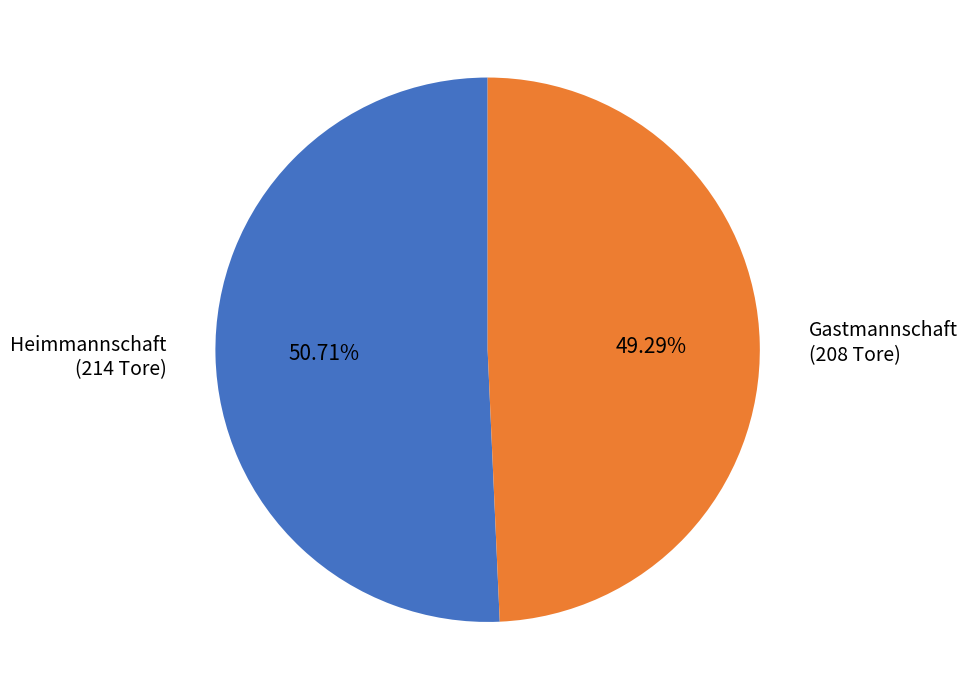

Rank the categories by value from highest to lowest.

Heimmannschaft (214 Tore), Gastmannschaft (208 Tore)